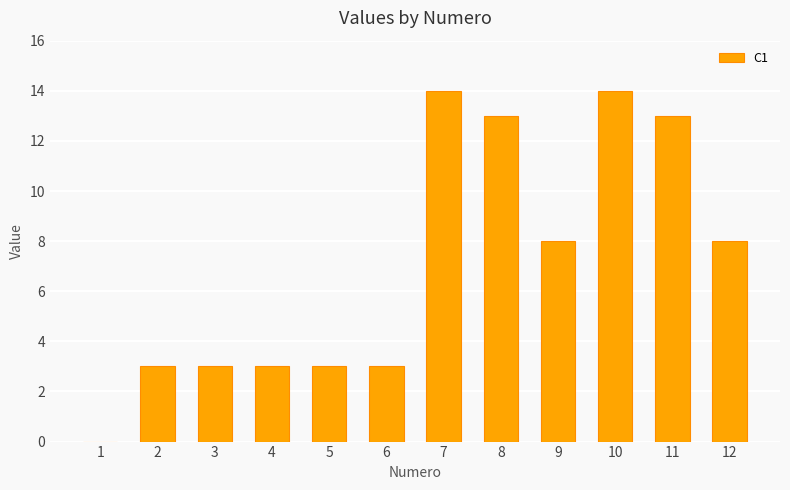

Reading right to left, list all the values displayed in this chart.

8	13	14	8	13	14	3	3	3	3	3	0